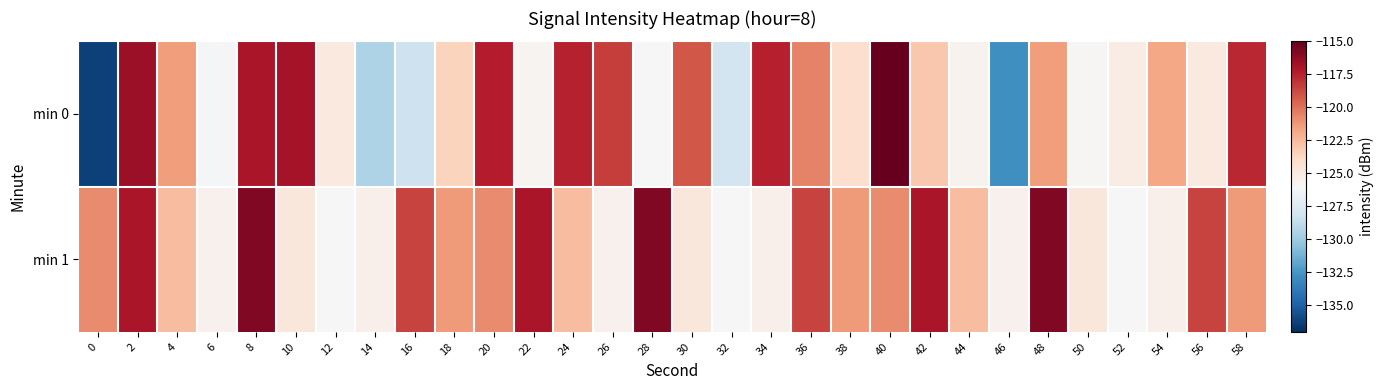

What is the total value across all series at 26?

-244.0